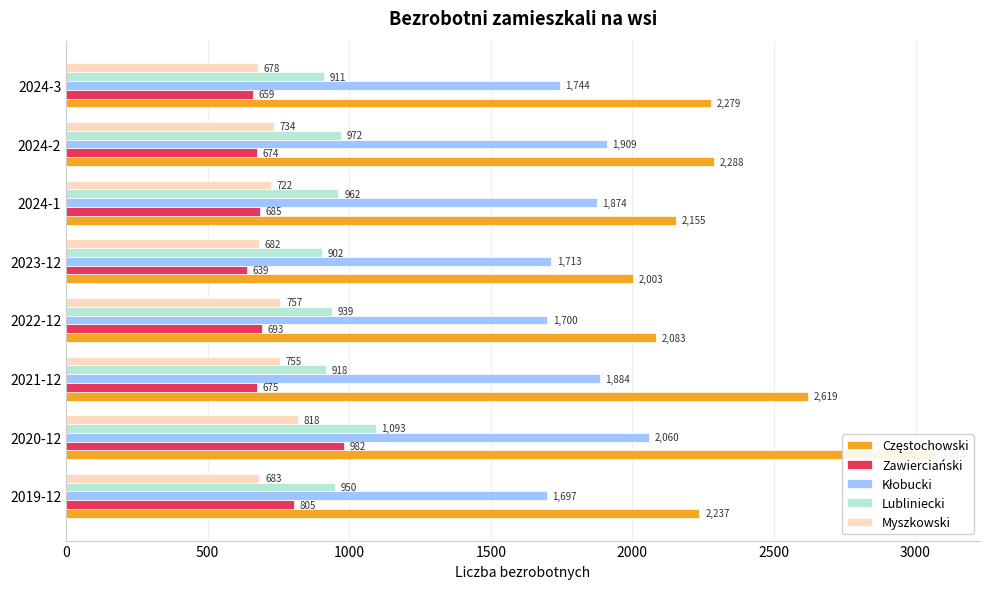

What is the greatest value displayed?

3074